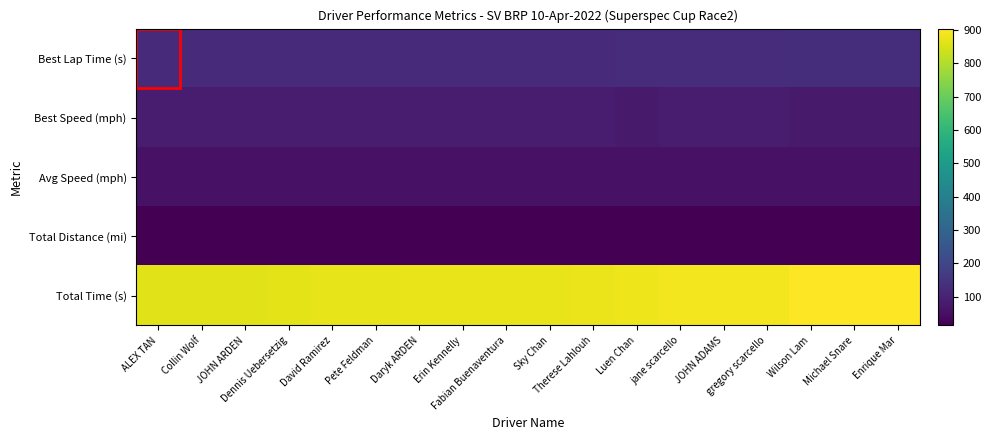

Which label corresponds to the largest value in the chart?

Enrique Mar